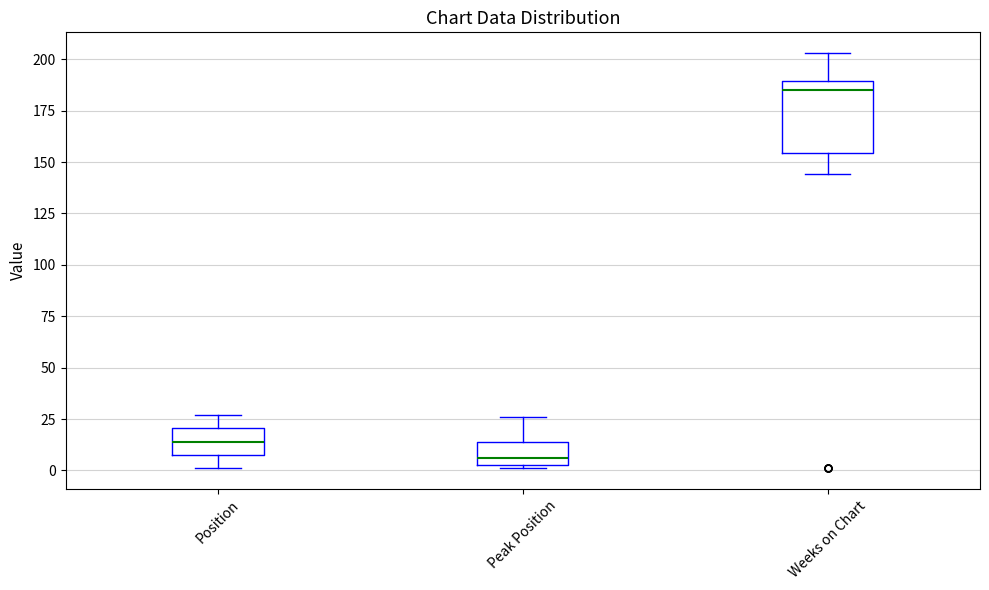

Reading left to right, read every box against the y-axis: the position of its median line, the range the box covers, and the ends of its whiskers. The values are not printed on the chart, so give them approximately, as read against the axis.

Position: median 15, box 10 to 20, whiskers 0 to 25
Peak Position: median 5 (just above the box's lower edge), box 5 to 15, whiskers 0 to 25
Weeks on Chart: median 185, box 155 to 190, whiskers 145 to 205